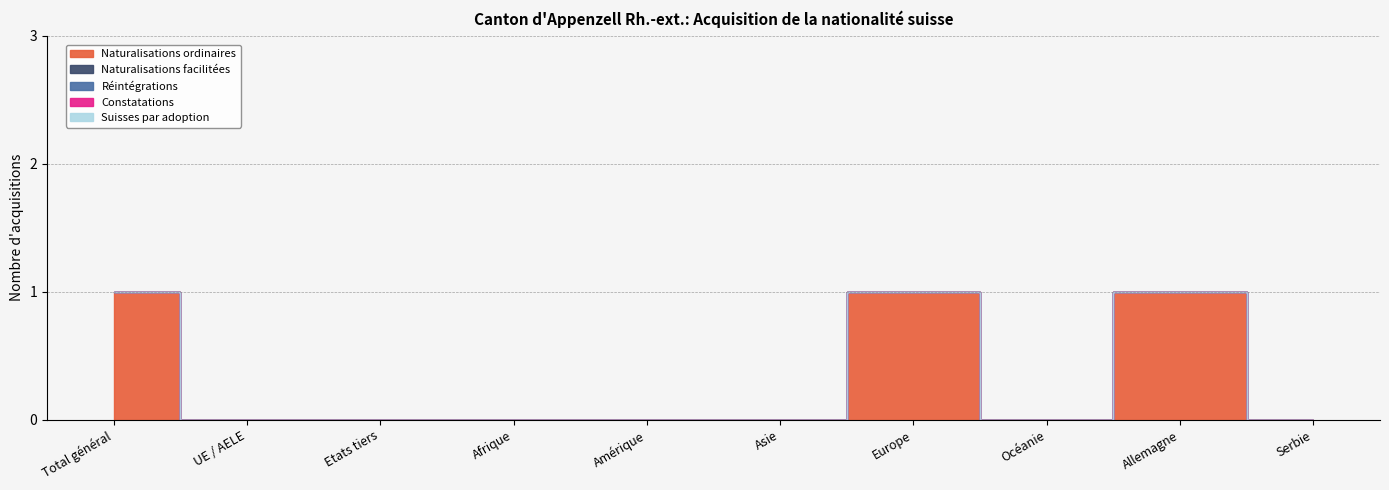

True or false: Naturalisations facilitées and Réintégrations cross at least once.

False